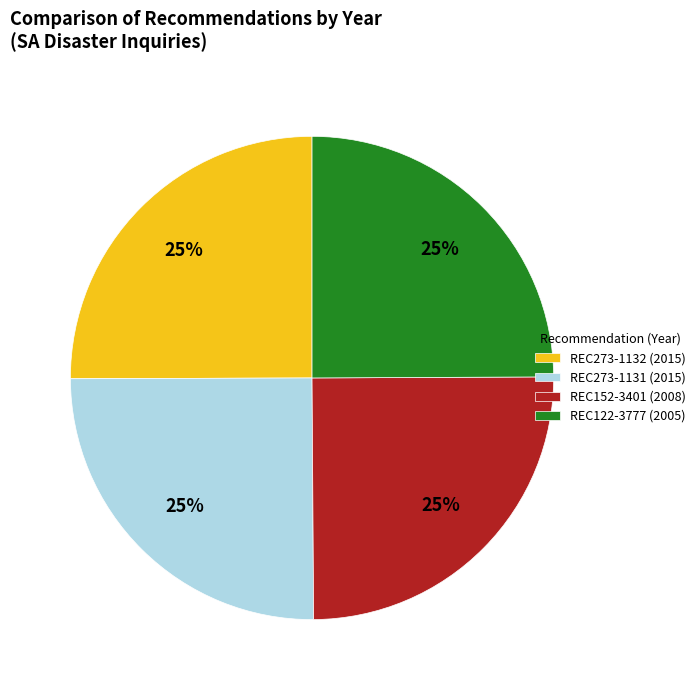

What percentage is the REC273-1132 slice, to the nearest percent?

25%